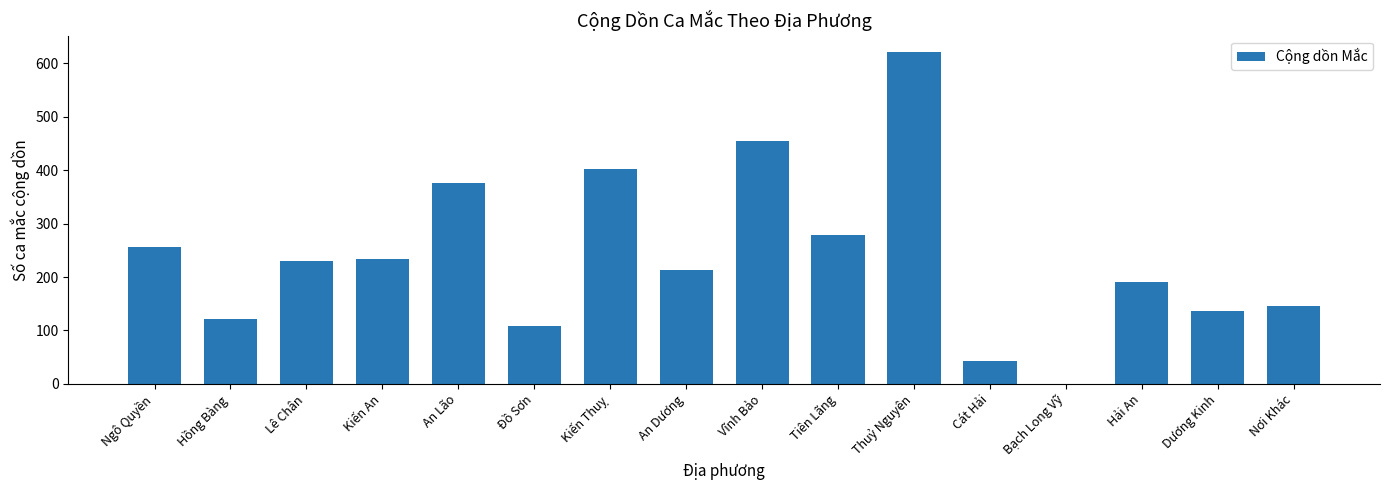

What is the difference between the values at An Dương and Cát Hải?

171